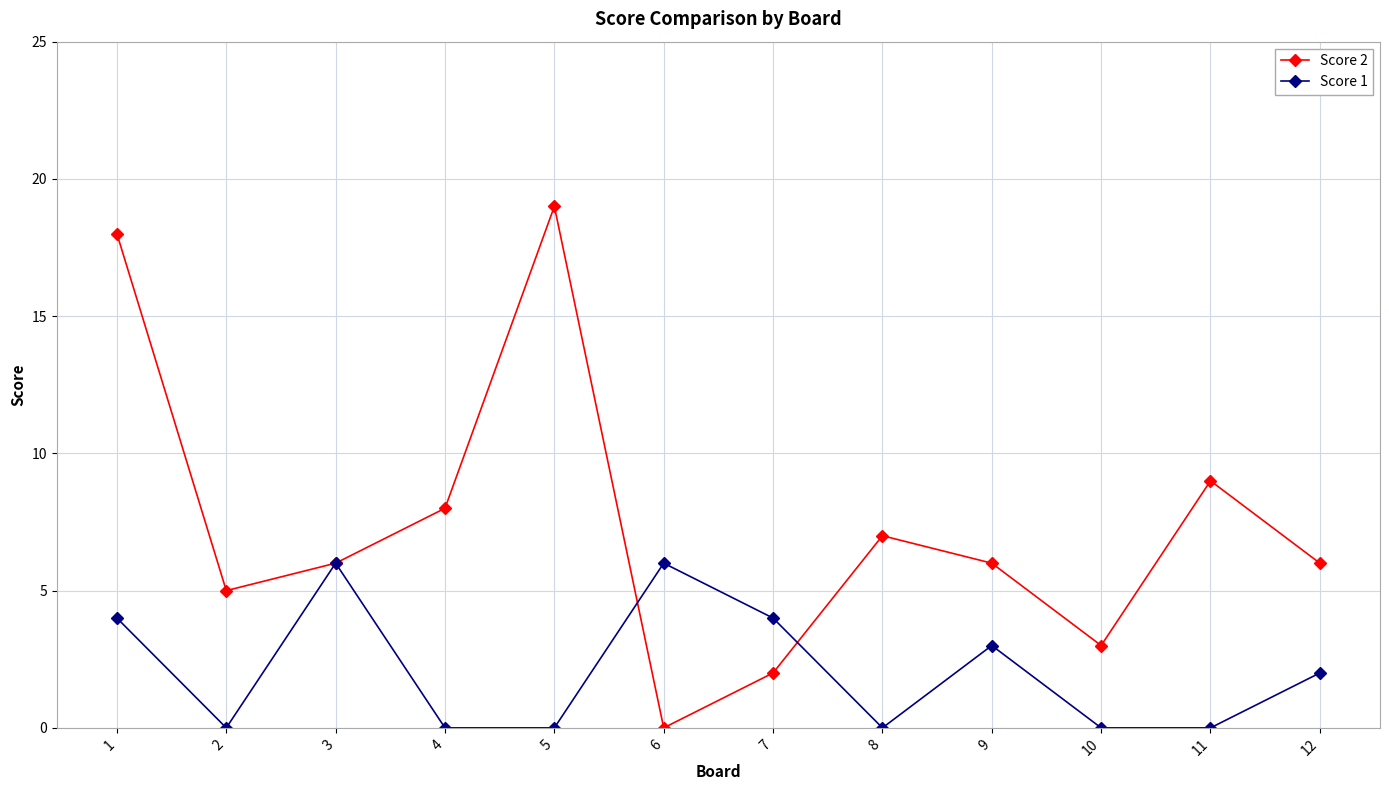

The Score 2 series shows 14 at 11. True or false?

False